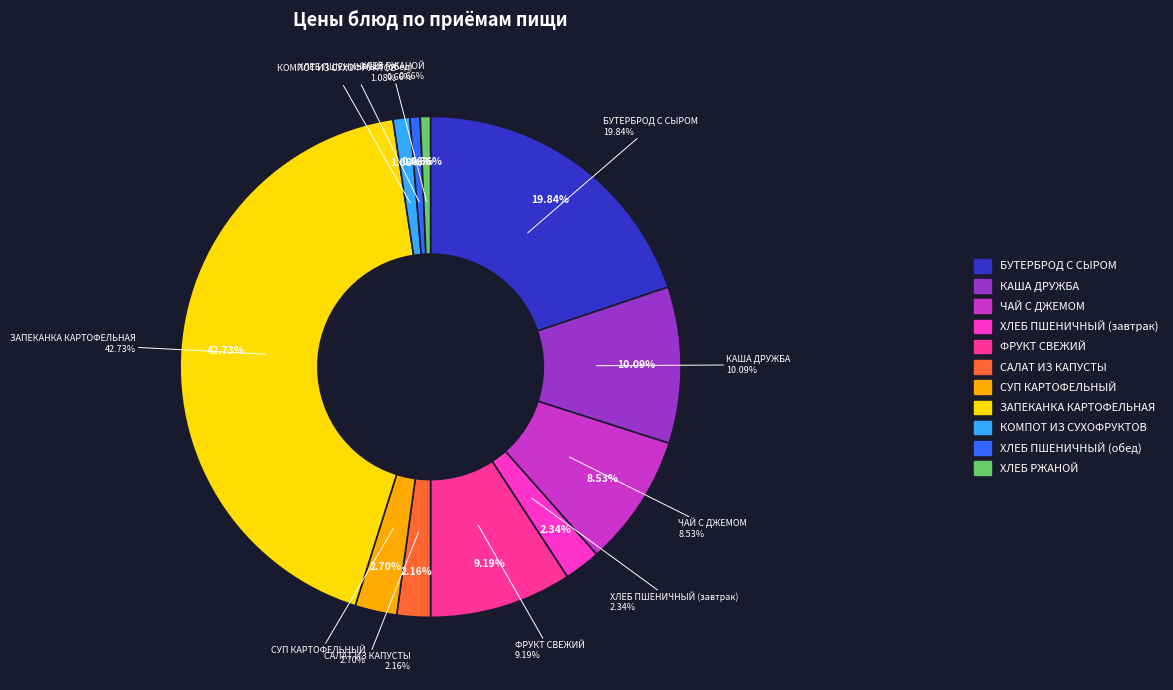

What percentage is the ФРУКТ СВЕЖИЙ slice, to the nearest percent?

9%